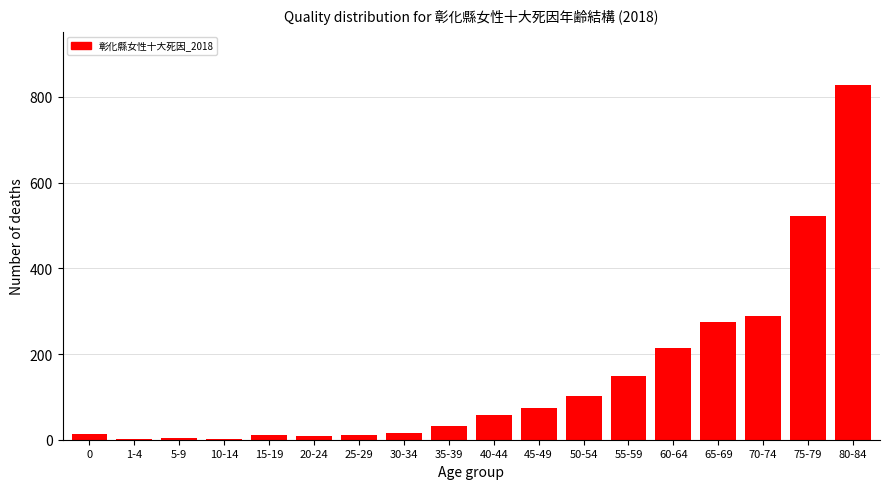

What is the greatest value displayed?

827